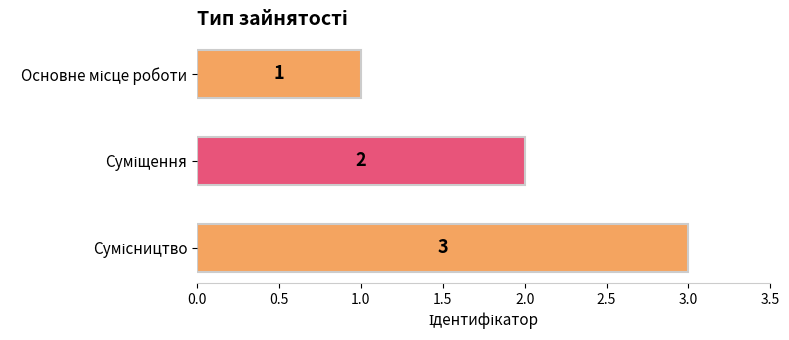

What is the value of the 3rd bar from the top?

3